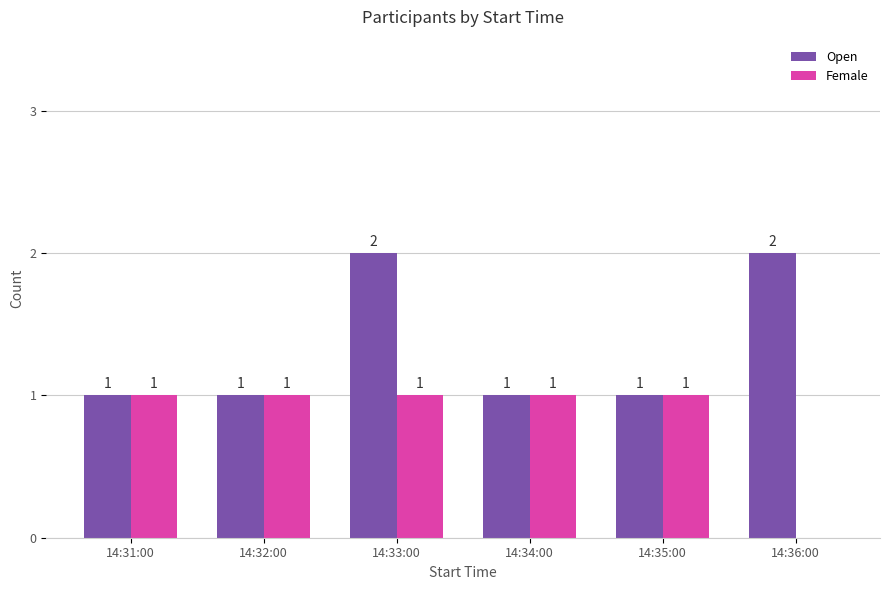

At which category is the sum across all series the highest?

14:33:00